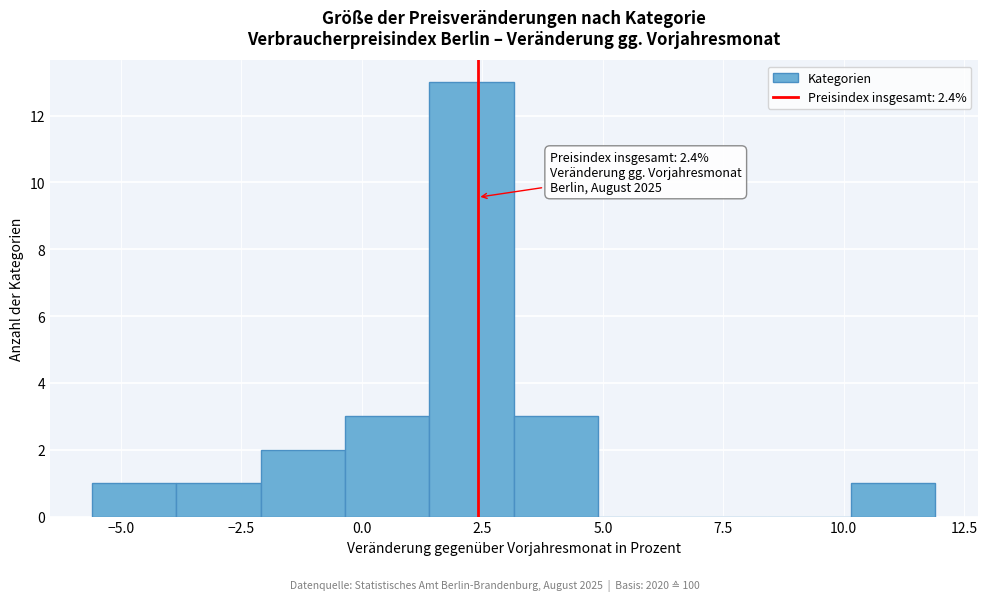

Read against the x-axis, roughly where is the centre of the tallest bar?

2.5